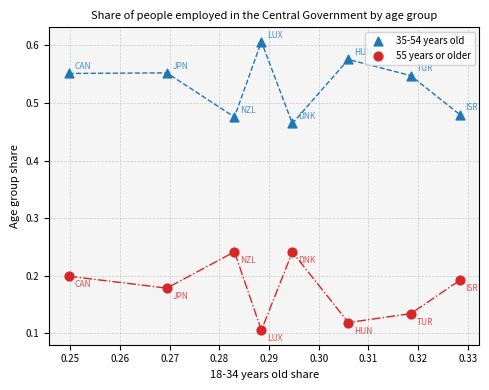

Which series reaches the maximum Y coordinate?

35-54 years old